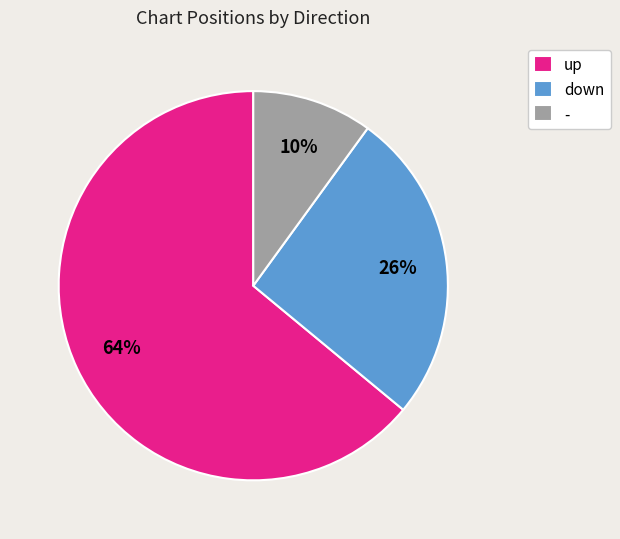

Which category has the smallest portion of the pie?

-